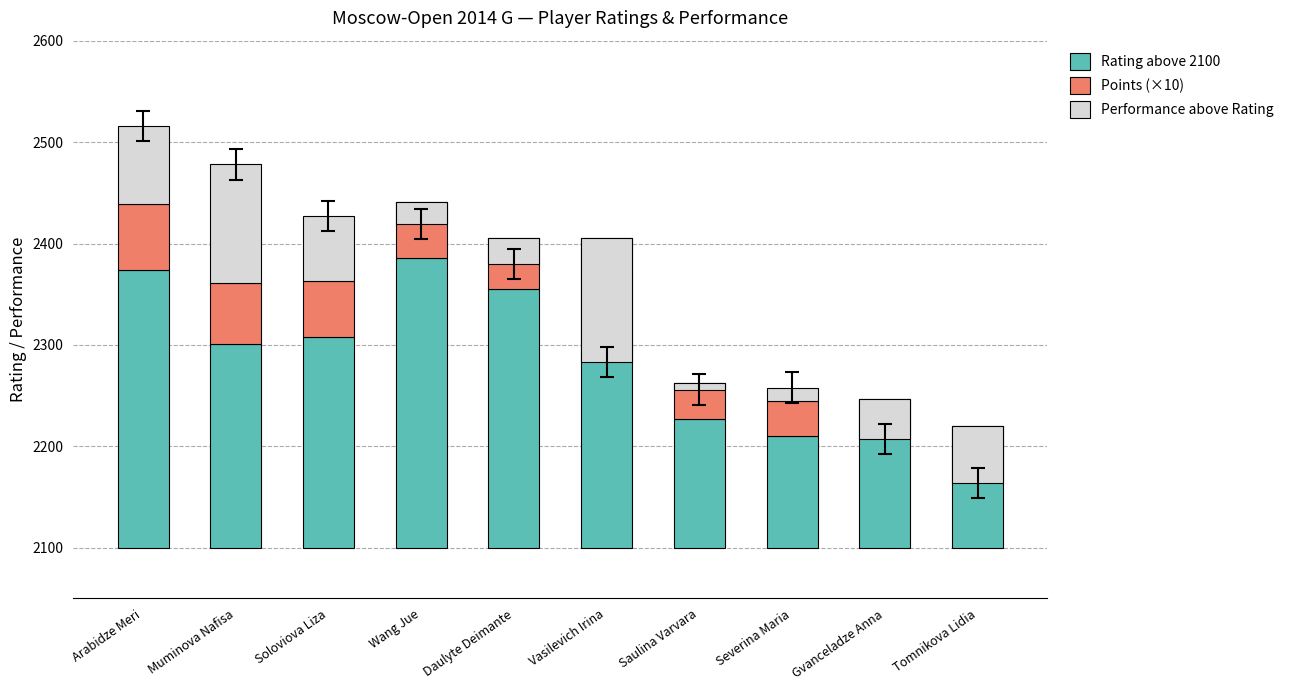

What is the label of the 1st bar from the left?

Arabidze Meri